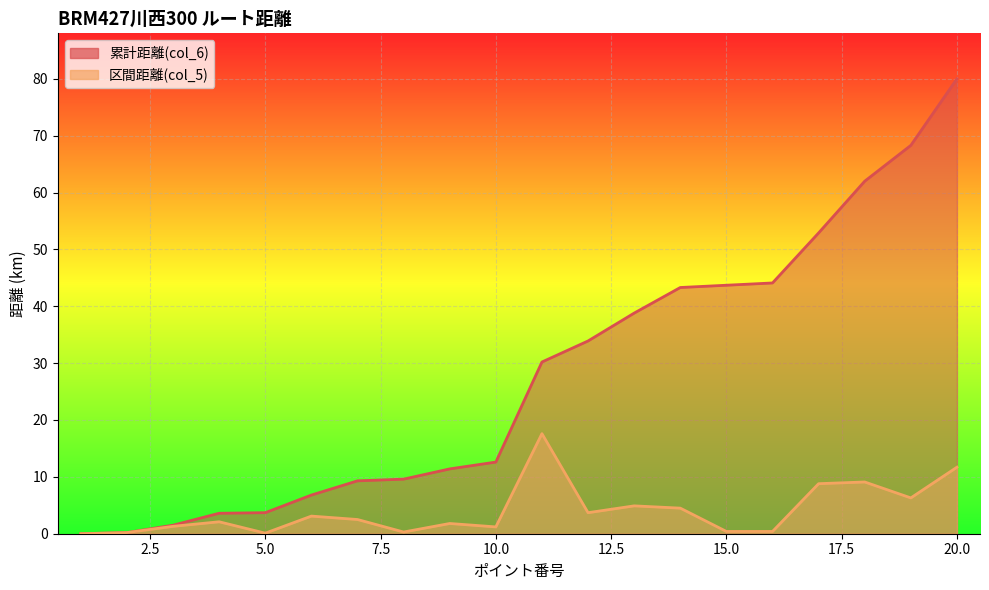

True or false: 累計距離(col_6) has more than 2 points higher than both neighbors.

False